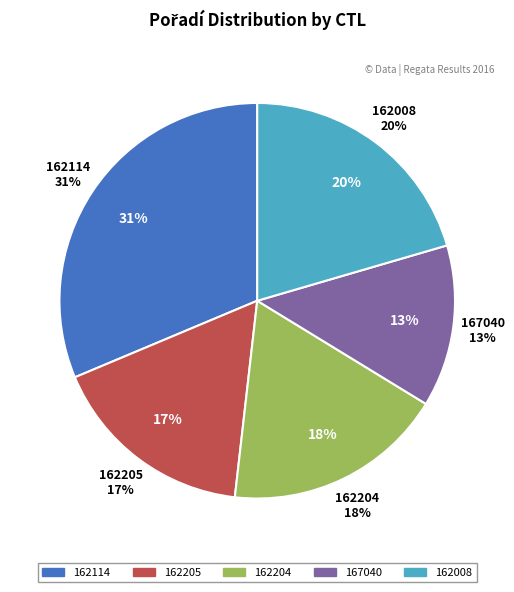

What percentage is NOT represented by 162114?

68.7%